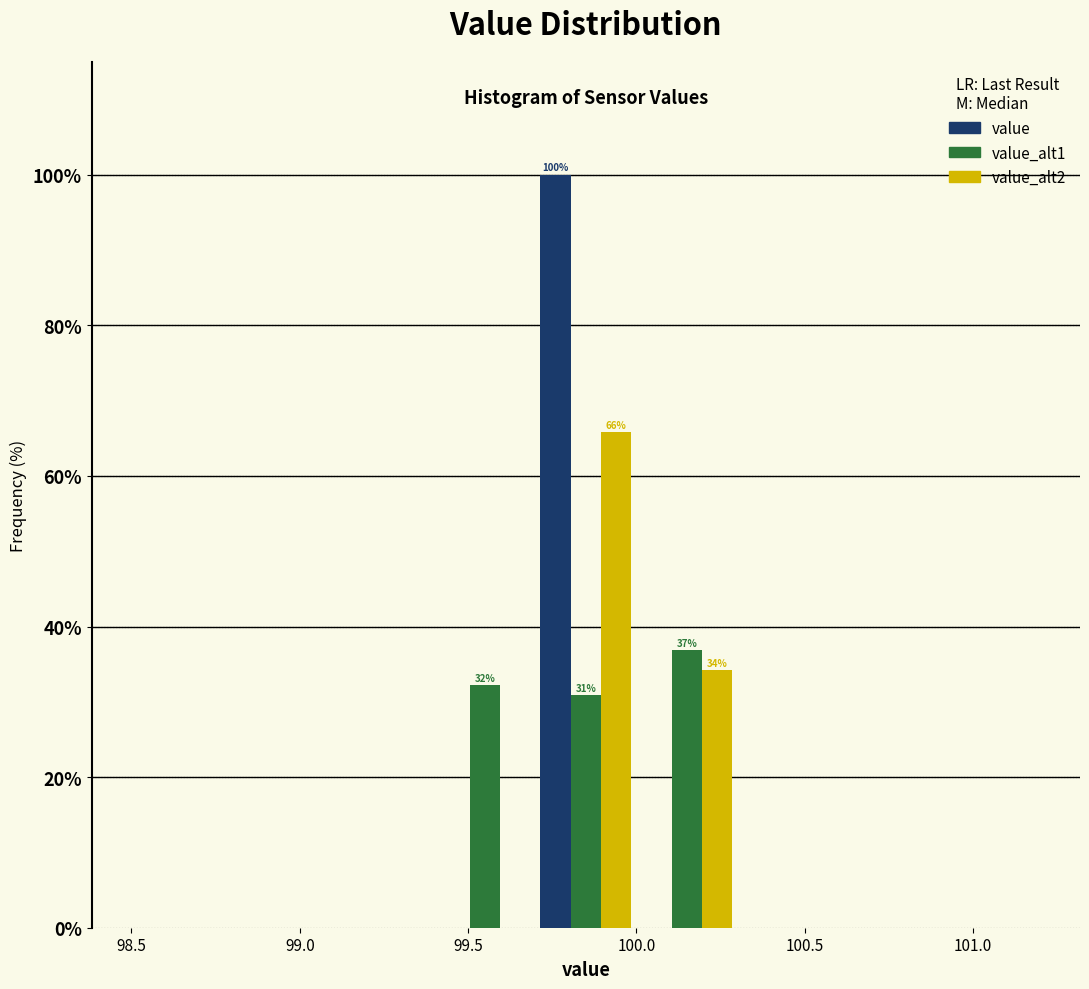

In the value_alt2 series, which range on the x-axis has the tallest bar?

99.7 to 100.0